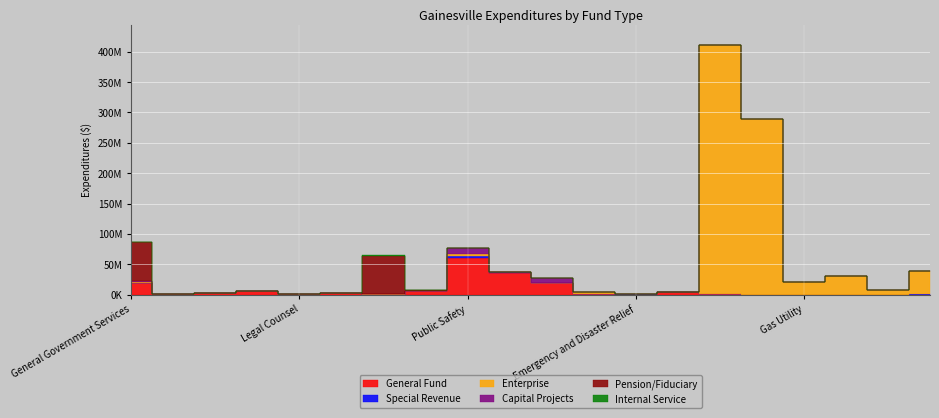

Is the value of Special Revenue at General Government Services greater than the value of General Fund at Executive?

No